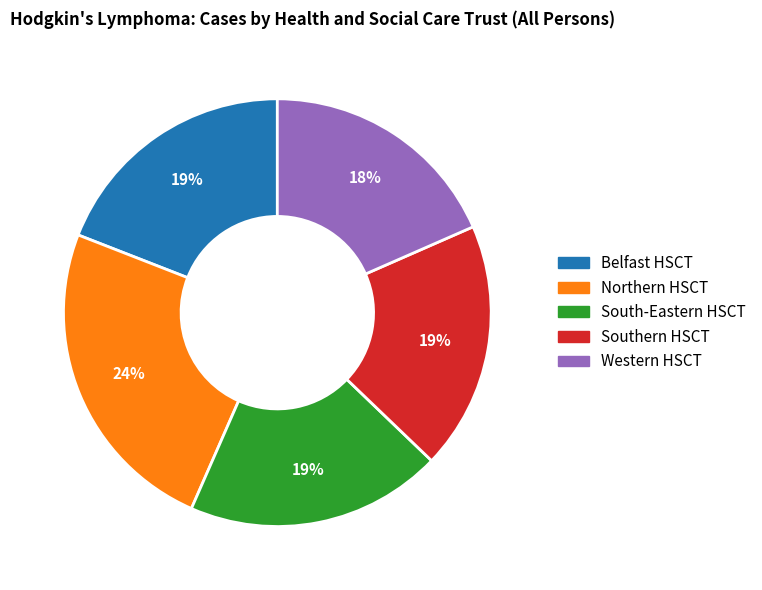

To the nearest percent, what percentage of the pie is Western HSCT?

18%